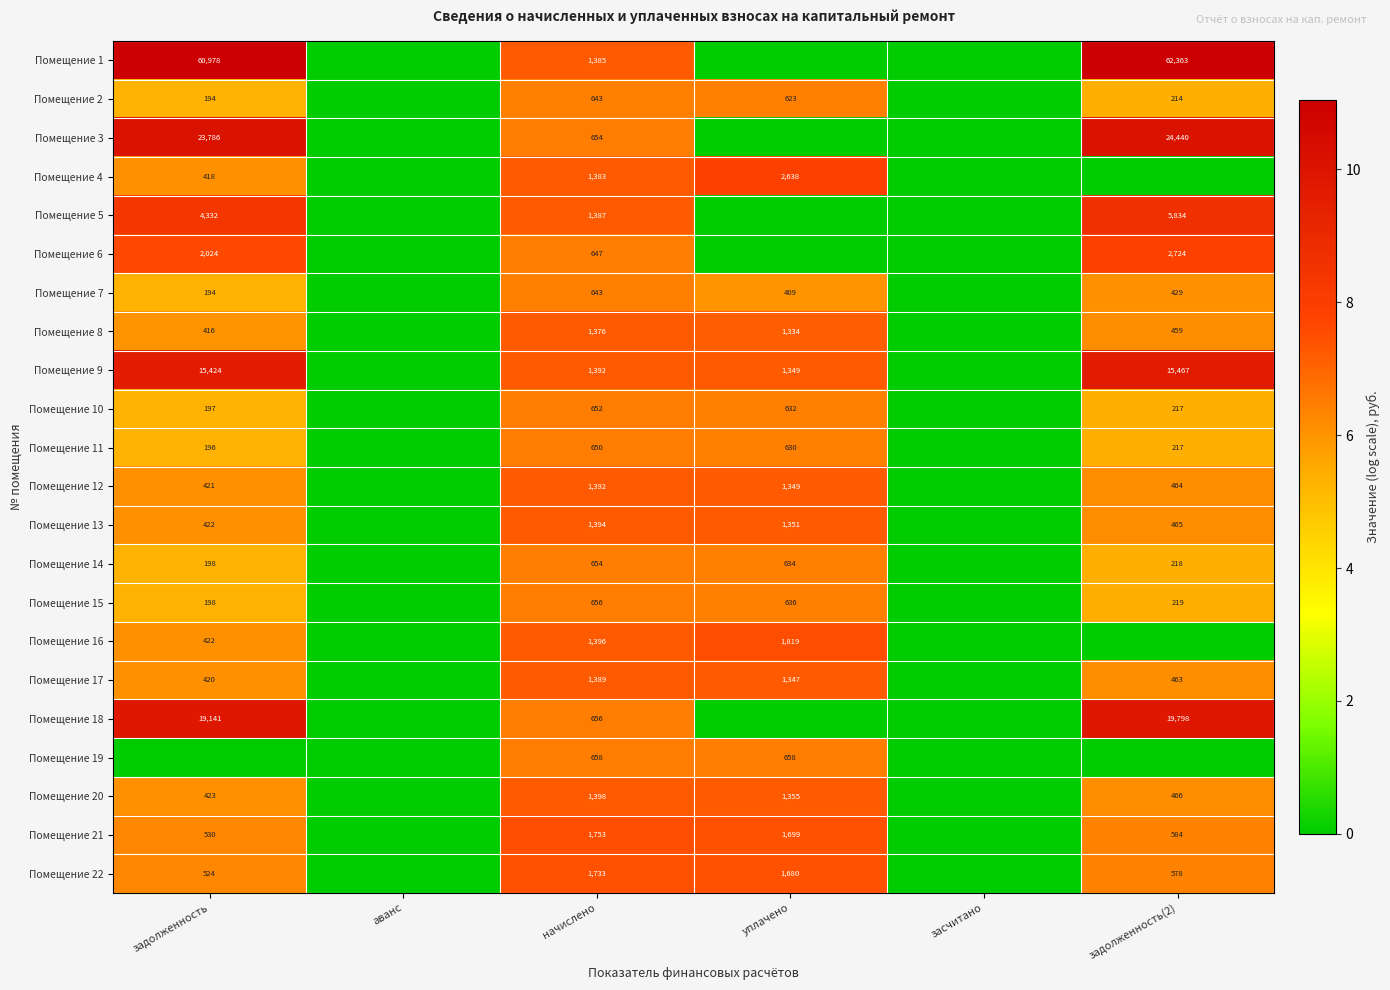

What is the difference between the Помещение 20 values at задолженность(2) and уплачено?

889